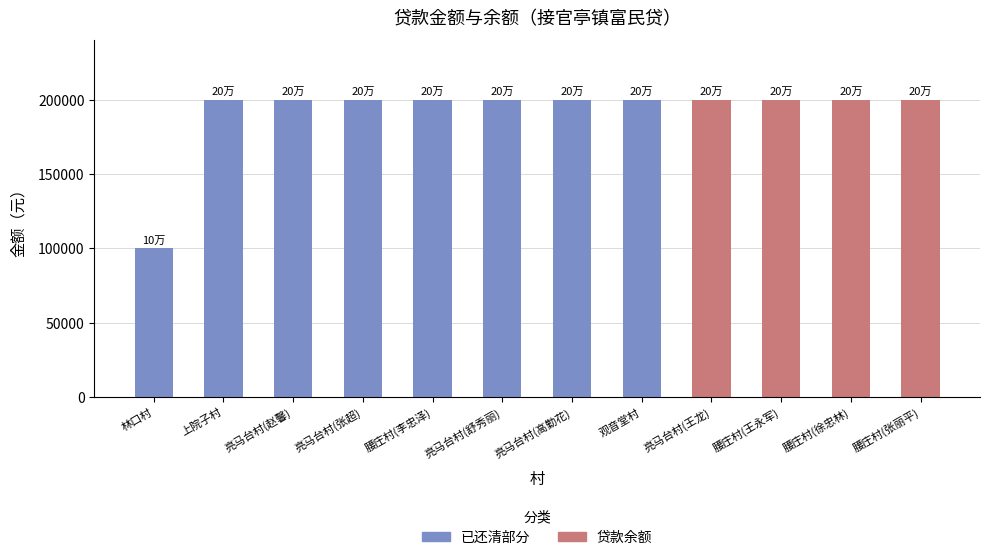

What is the total value across all series at 亮马台村(高勤花)?

200000